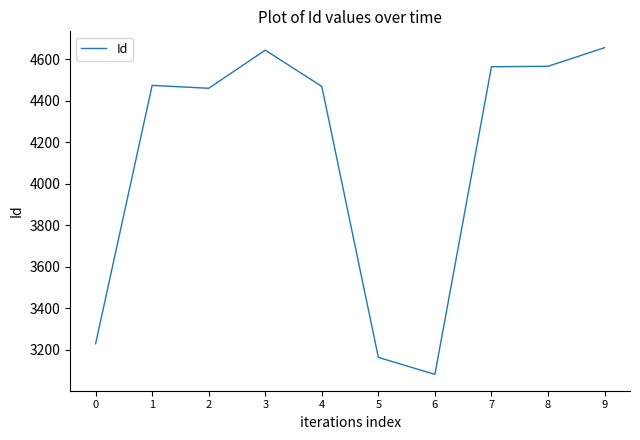

What is the greatest value displayed?

4657